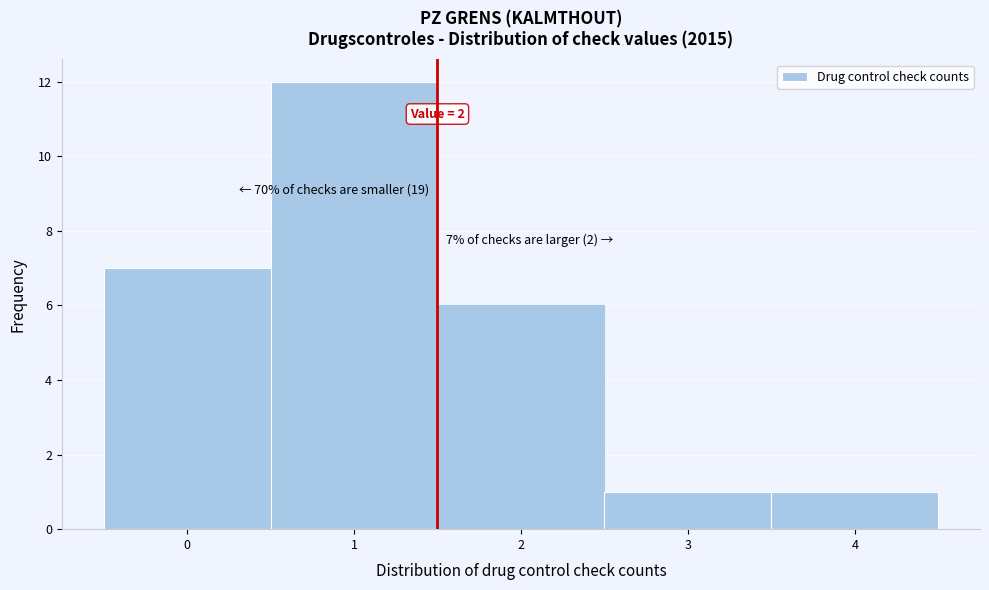

Reading left to right, extract all data points from this chart.

7	12	6	1	1